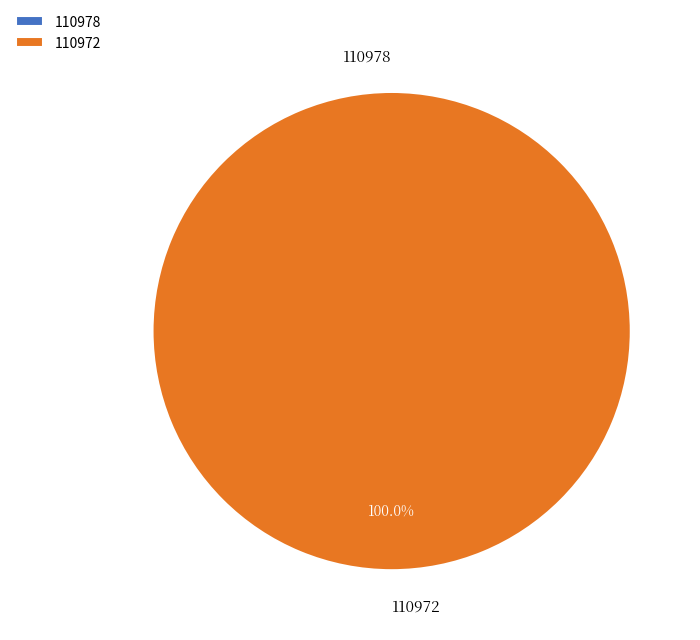

Which has a higher value, 110978 or 110972?

110972